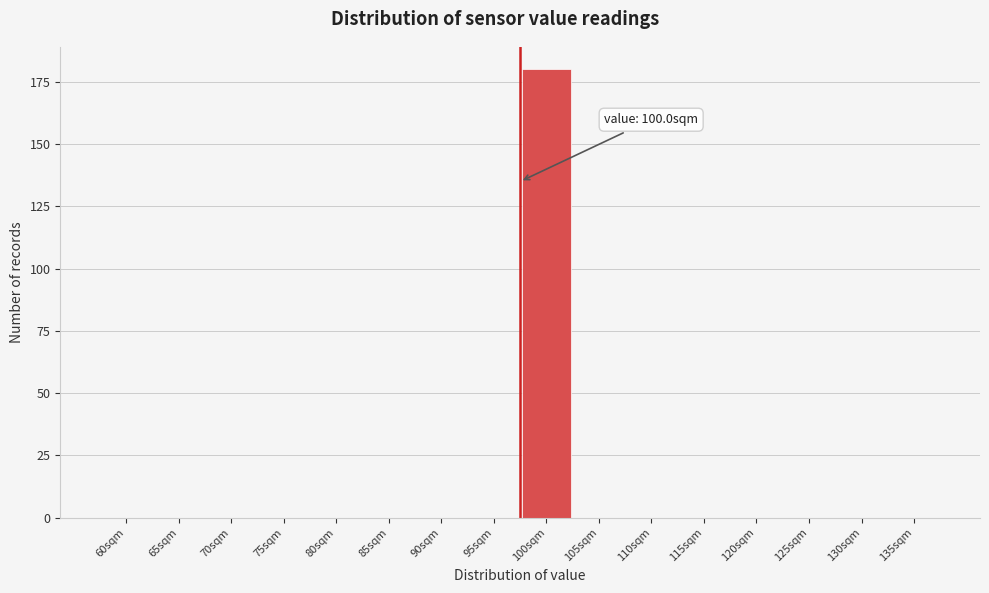

Reading right to left, transcribe all the data shown in this chart.

135sqm=0	130sqm=0	125sqm=0	120sqm=0	115sqm=0	110sqm=0	105sqm=0	100sqm=180	95sqm=0	90sqm=0	85sqm=0	80sqm=0	75sqm=0	70sqm=0	65sqm=0	60sqm=0